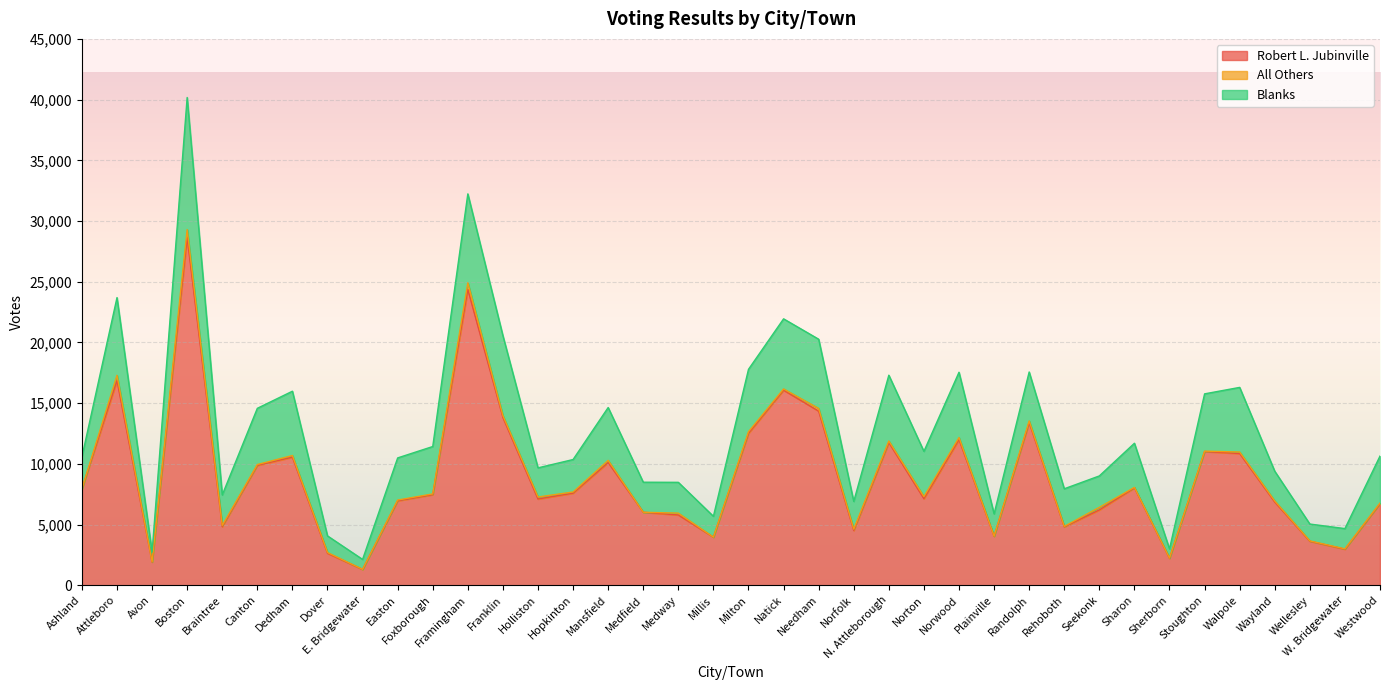

True or false: Robert L. Jubinville and Blanks cross at least once.

False